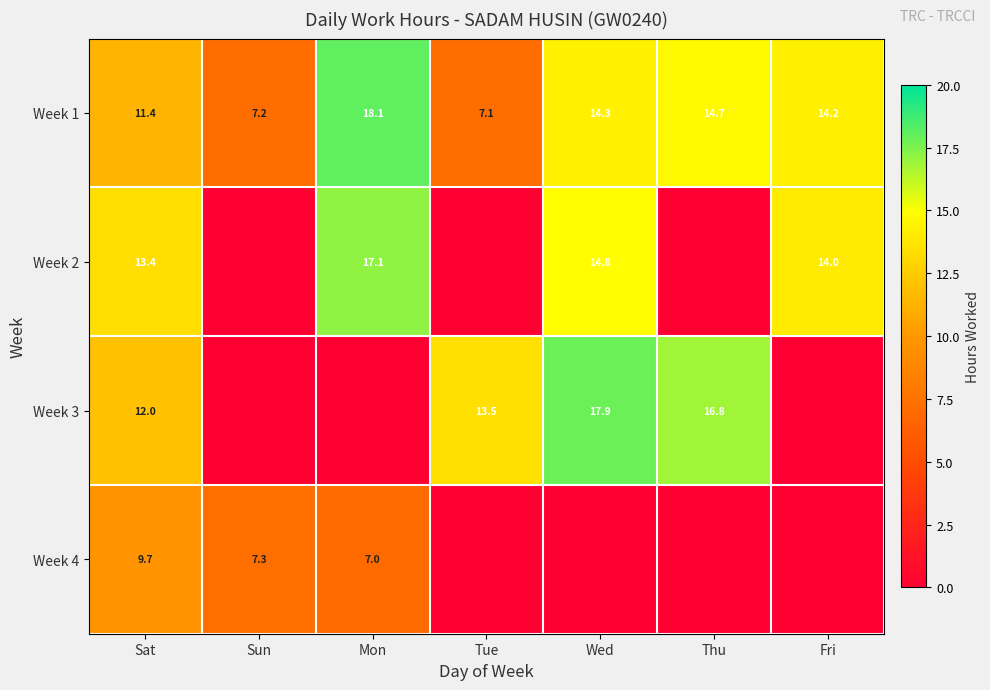

Which label corresponds to the largest value in the chart?

Mon